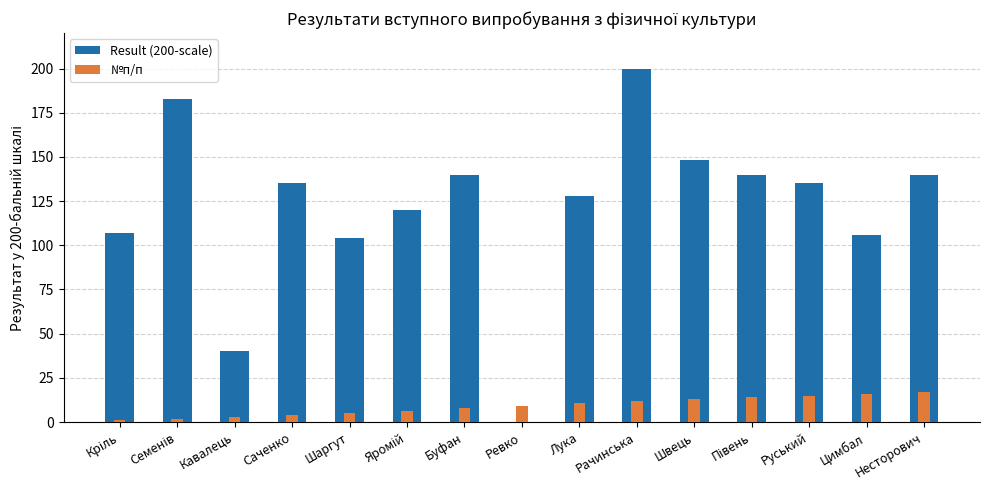

How many groups of bars are there?

15